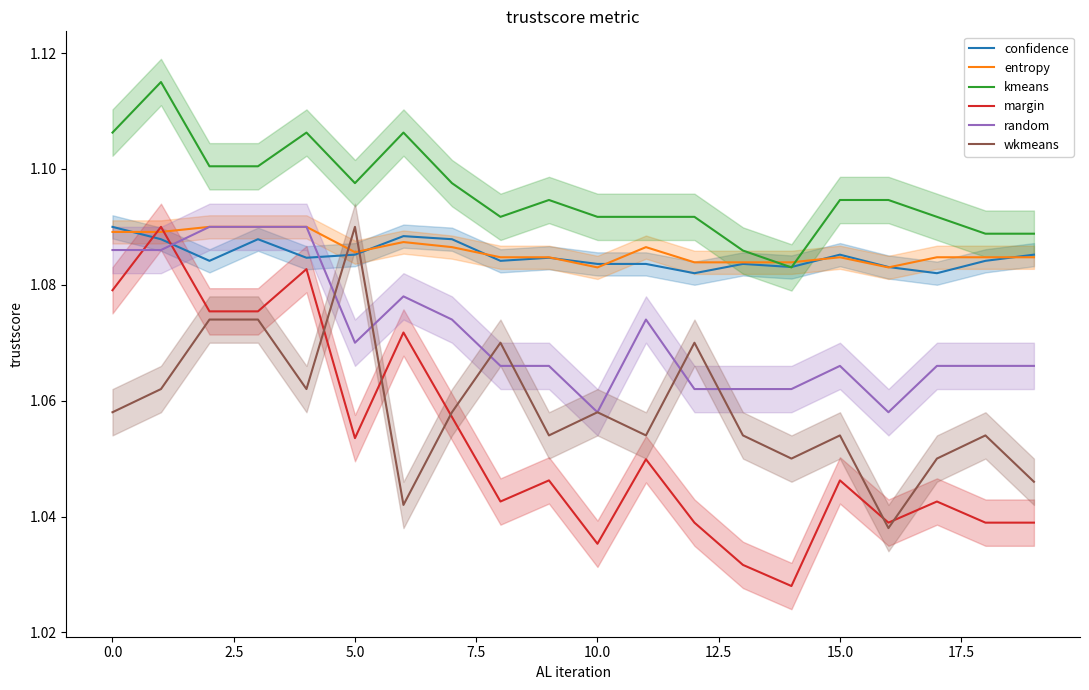

Reading left to right, list all the values displayed in this chart.

confidence: 1.1	1.1	1.1	1.1	1.1	1.1	1.1	1.1	1.1	1.1	1.1	1.1	1.1	1.1	1.1	1.1	1.1	1.1	1.1	1.1
entropy: 1.1	1.1	1.1	1.1	1.1	1.1	1.1	1.1	1.1	1.1	1.1	1.1	1.1	1.1	1.1	1.1	1.1	1.1	1.1	1.1
kmeans: 1.1	1.1	1.1	1.1	1.1	1.1	1.1	1.1	1.1	1.1	1.1	1.1	1.1	1.1	1.1	1.1	1.1	1.1	1.1	1.1
margin: 1.1	1.1	1.1	1.1	1.1	1.1	1.1	1.1	1.0	1.0	1.0	1.0	1.0	1.0	1.0	1.0	1.0	1.0	1.0	1.0
random: 1.1	1.1	1.1	1.1	1.1	1.1	1.1	1.1	1.1	1.1	1.1	1.1	1.1	1.1	1.1	1.1	1.1	1.1	1.1	1.1
wkmeans: 1.1	1.1	1.1	1.1	1.1	1.1	1.0	1.1	1.1	1.1	1.1	1.1	1.1	1.1	1.1	1.1	1.0	1.1	1.1	1.0